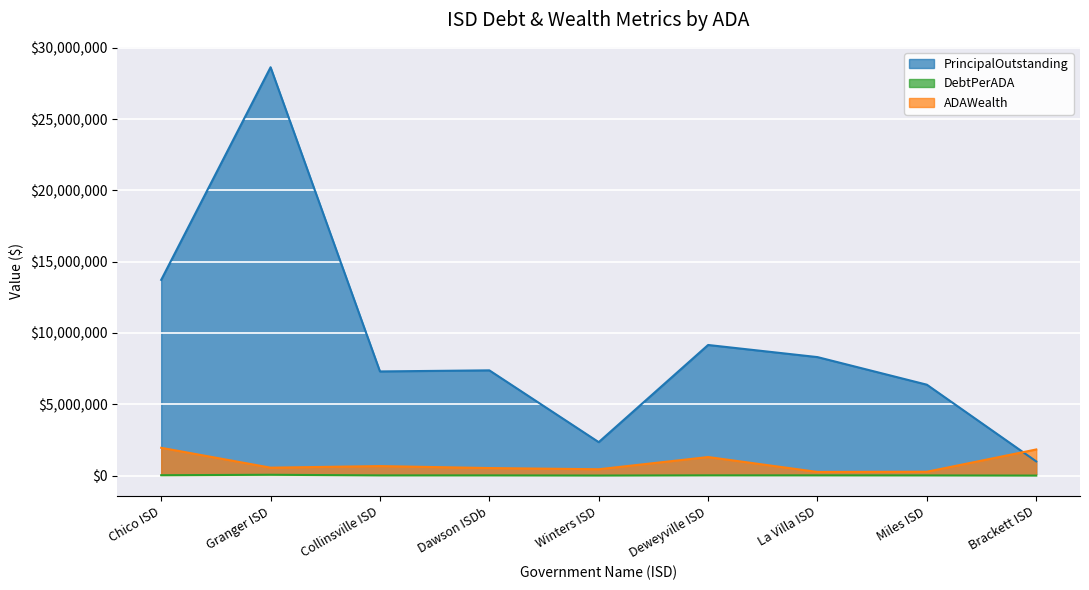

Which category has the lowest value across all series?

Brackett ISD